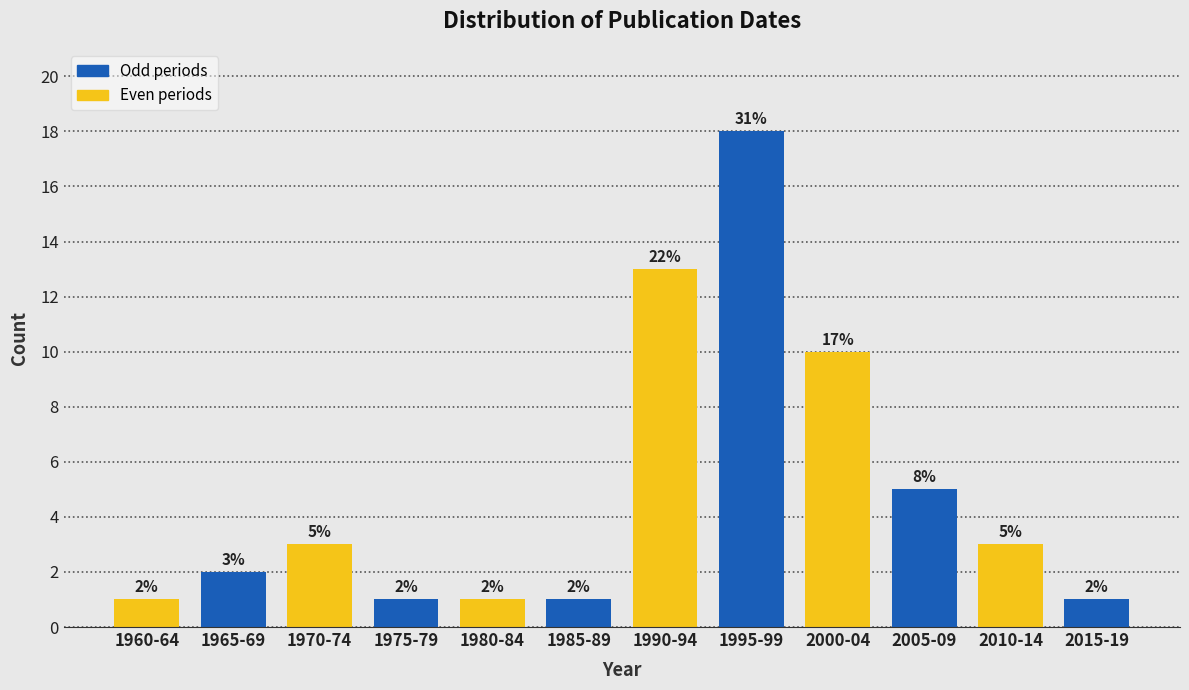

Reading left to right, transcribe all the data shown in this chart.

1	2	3	1	1	1	13	18	10	5	3	1